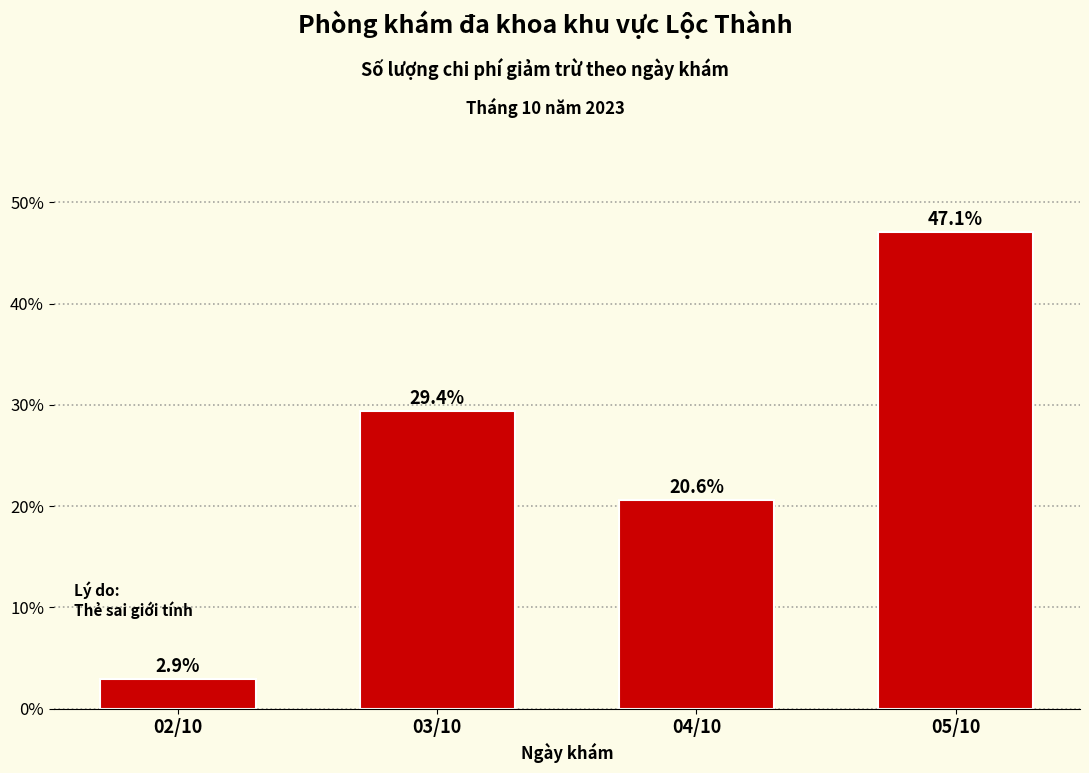

Reading right to left, extract all data points from this chart.

47.1	20.6	29.4	2.9